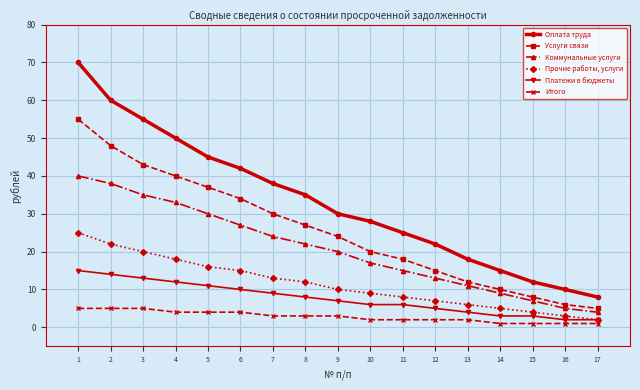

What are all the series names shown in the legend?

Оплата труда, Услуги связи, Коммунальные услуги, Прочие работы, услуги, Платежи в бюджеты, Итого